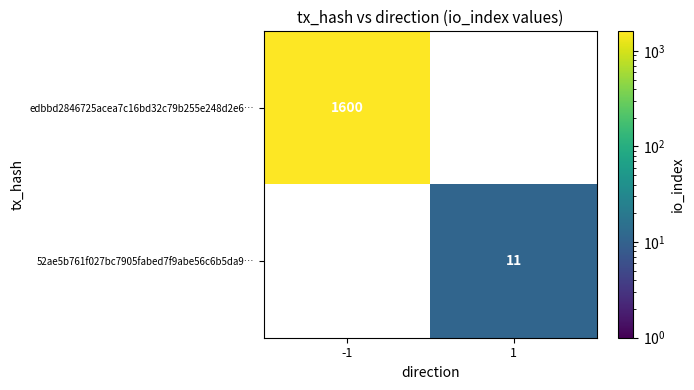

How many data points does each series have?

2